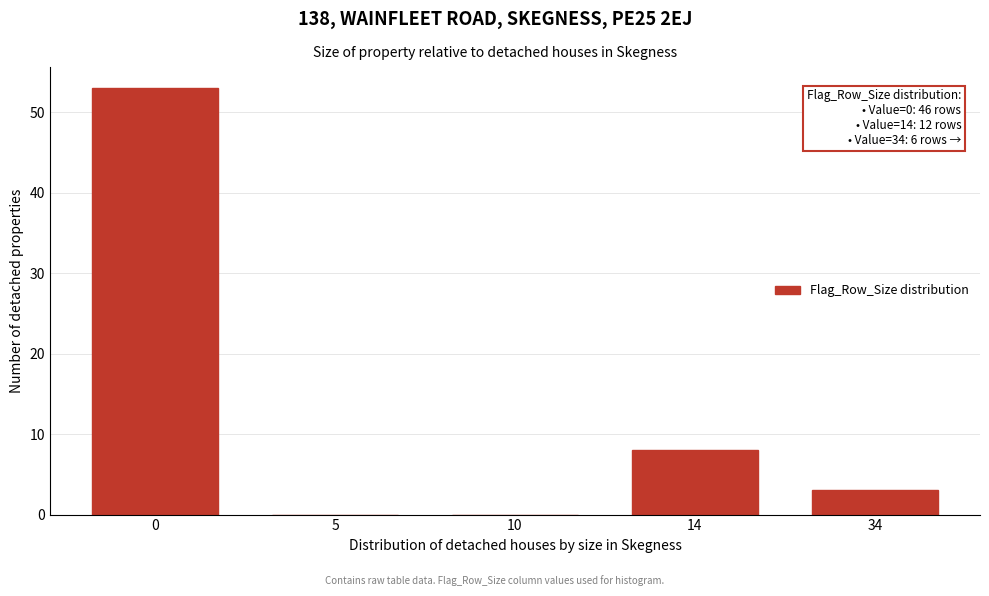

Reading right to left, what are all the values shown in this chart?

34=3	14=8	10=0	5=0	0=53